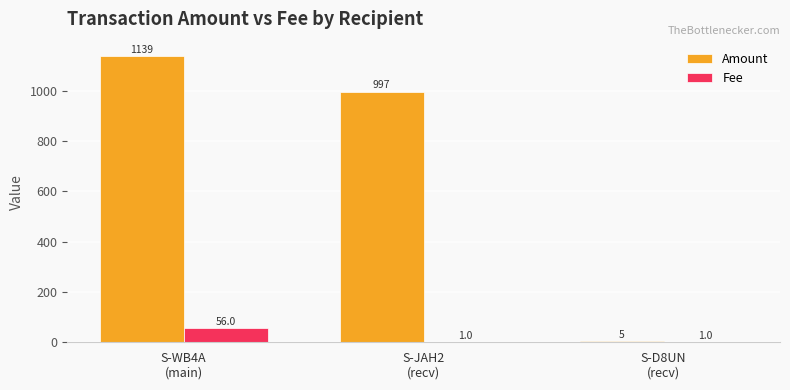

What is the average value of the Fee series?

19.3